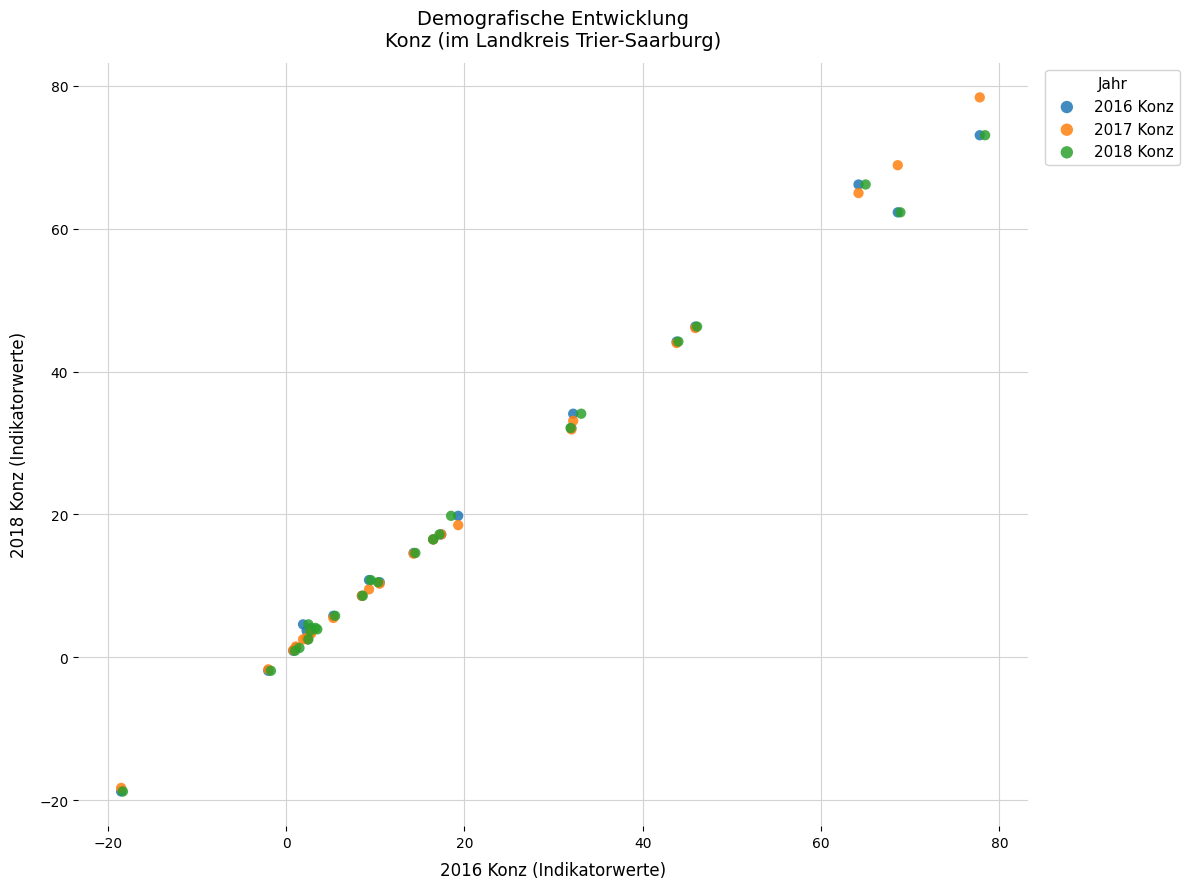

Which series contains the highest Y value?

2017 Konz